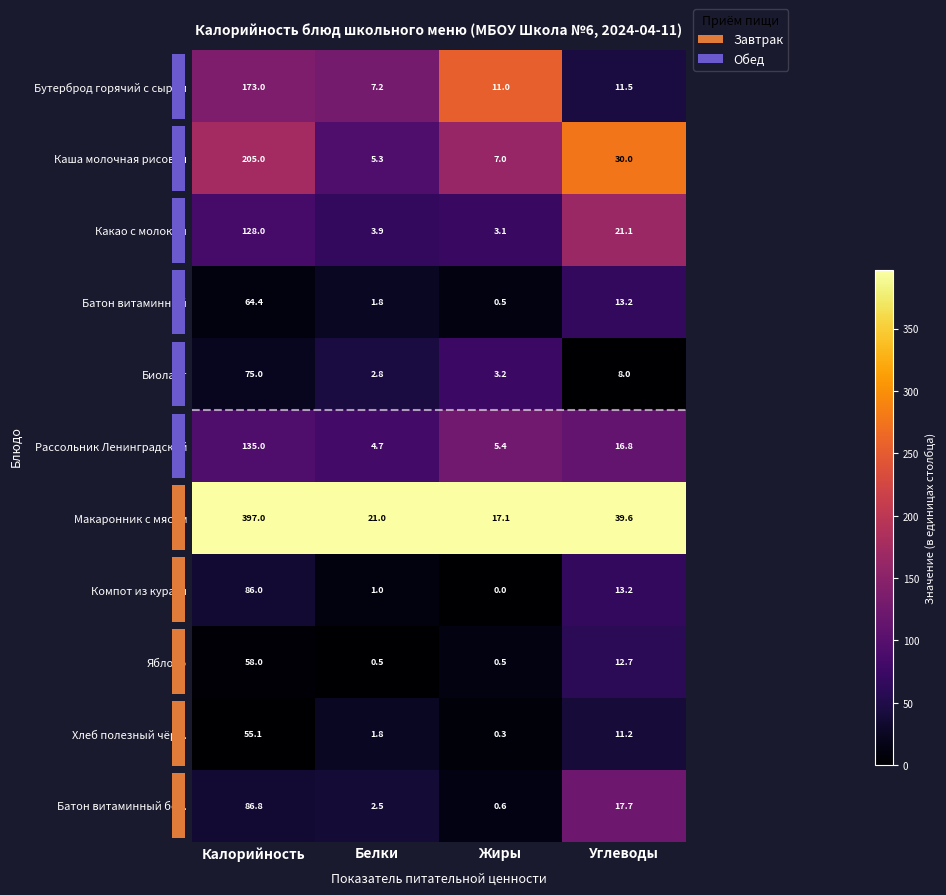

What is the highest value of the Какао с молоком series?

128.0